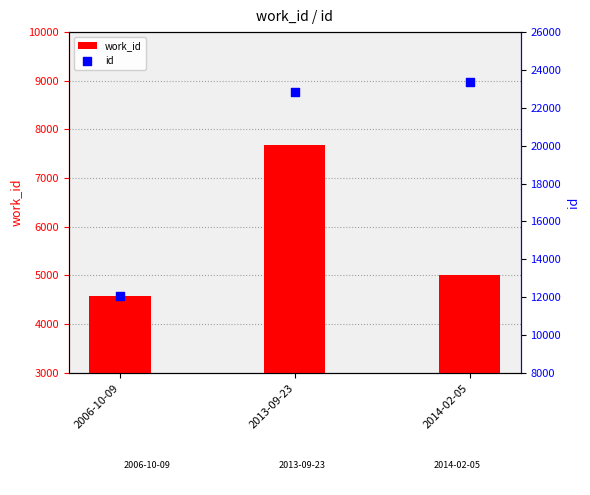

Which series reaches the minimum Y coordinate?

work_id